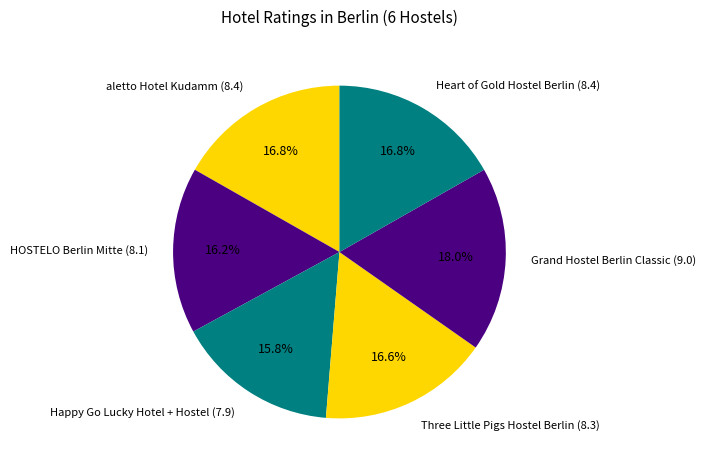

How many slices are in this pie chart?

6